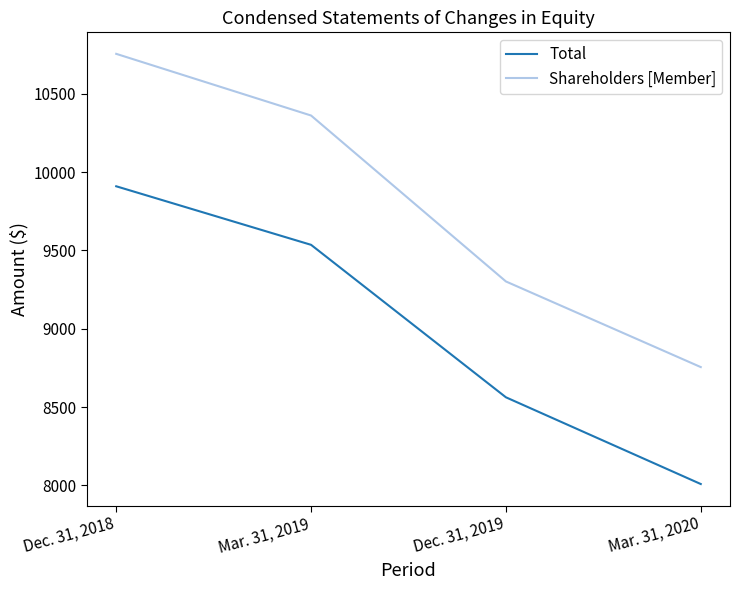

Reading left to right, list all the values displayed in this chart.

Total: Dec. 31, 2018=9910	Mar. 31, 2019=9536	Dec. 31, 2019=8562	Mar. 31, 2020=8008
Shareholders [Member]: Dec. 31, 2018=10756	Mar. 31, 2019=10362	Dec. 31, 2019=9302	Mar. 31, 2020=8755